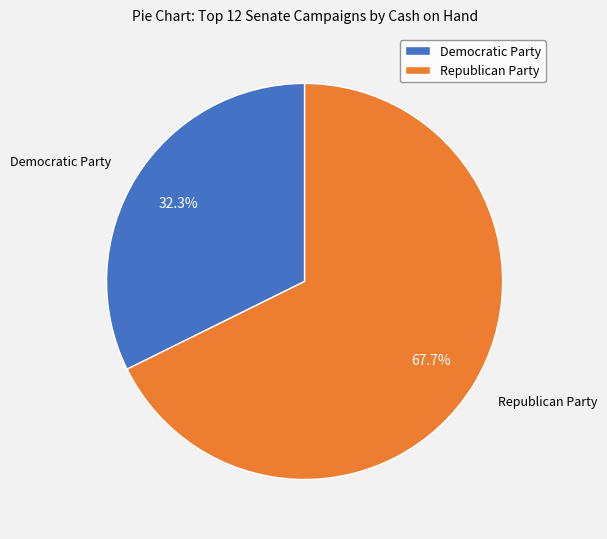

Between Republican Party and Democratic Party, which is larger?

Republican Party